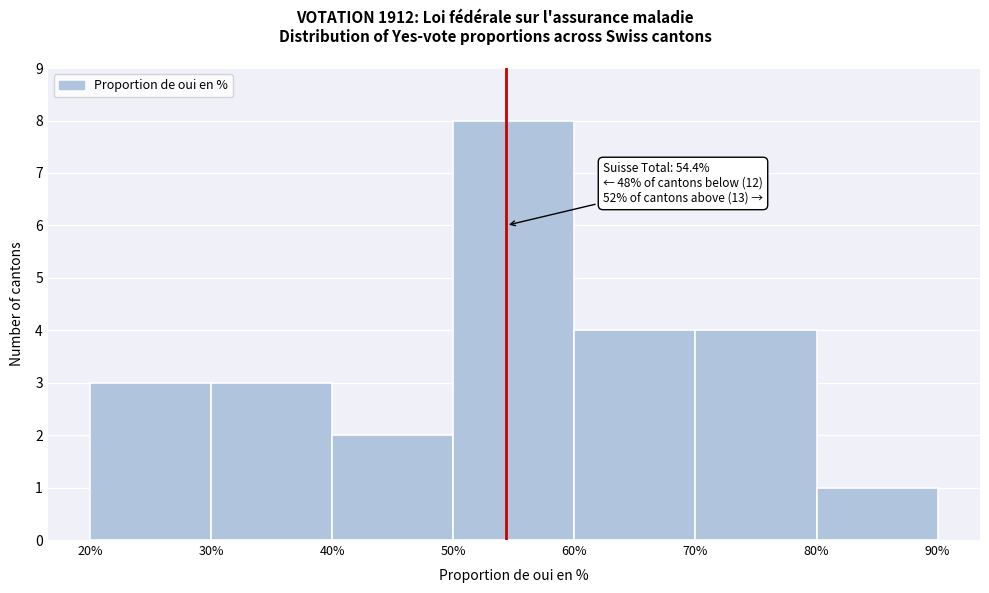

Over which range of the x-axis is the bar tallest?

50% to 60%